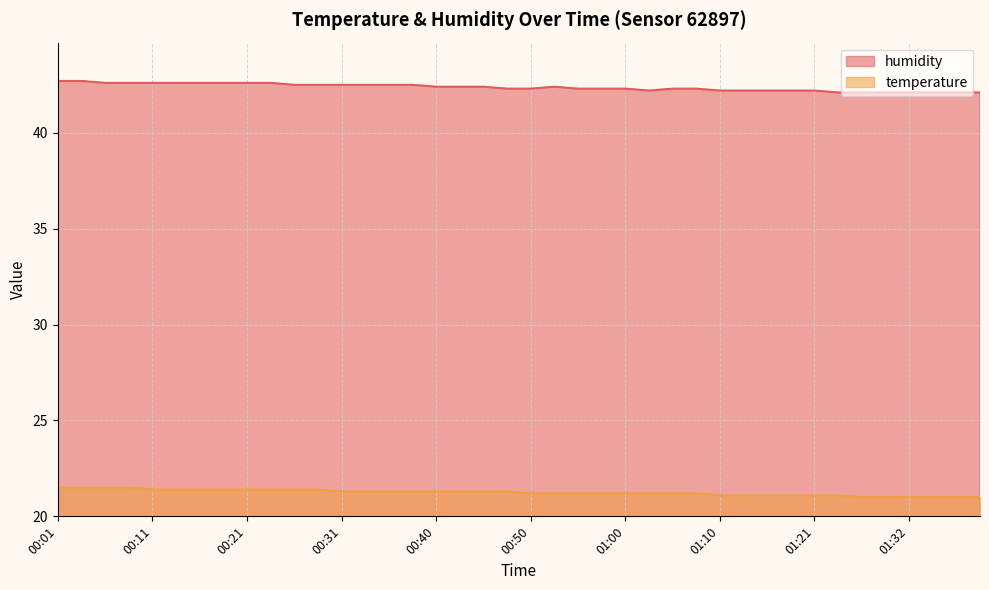

Which series changed the most between 00:55 and 01:10?

temperature